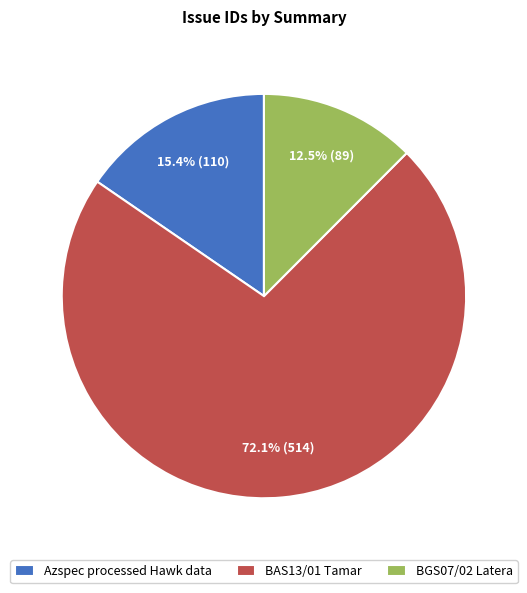

Does any single category account for the majority?

Yes